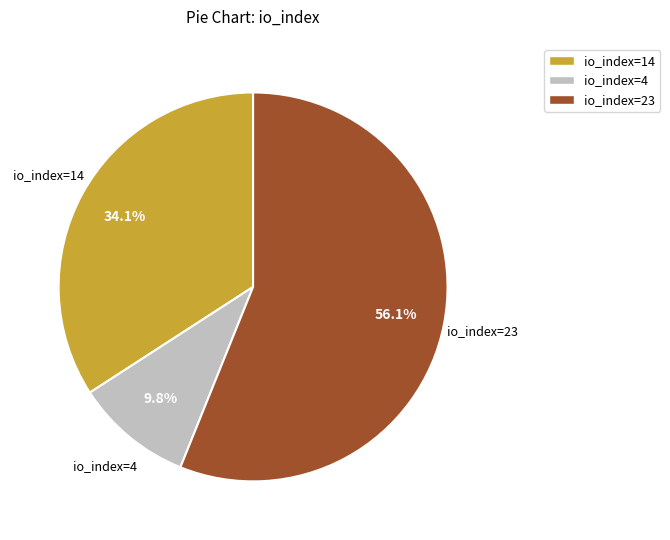

To the nearest percent, what portion does io_index=4 represent?

10%